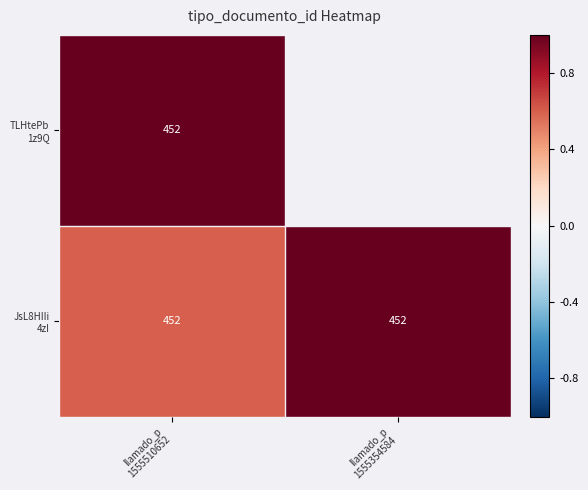

List the series in order of their peak value, lowest first.

TLHtePb 1z9Q, JsL8HIIi 4zI